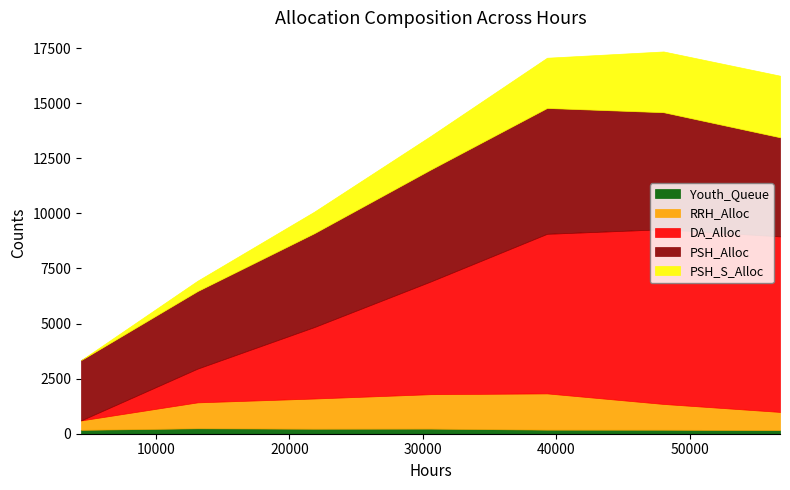

True or false: DA_Alloc and PSH_S_Alloc cross at least once.

False